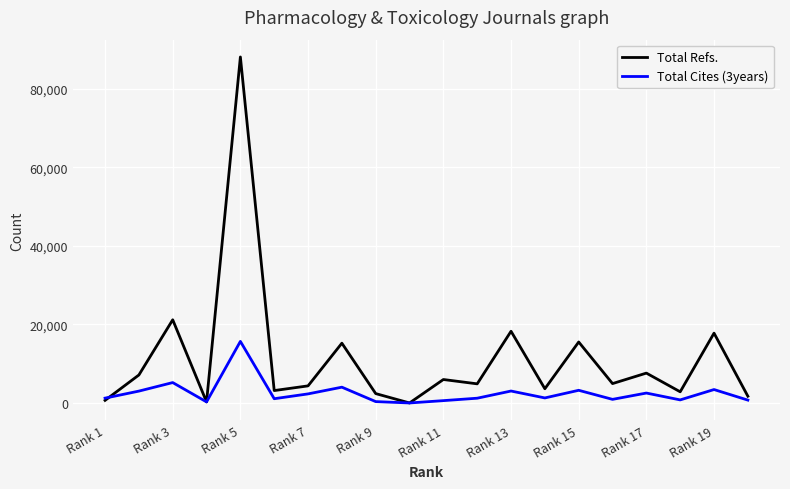

Rank the series by their average value, from lowest to highest.

Total Cites (3years), Total Refs.